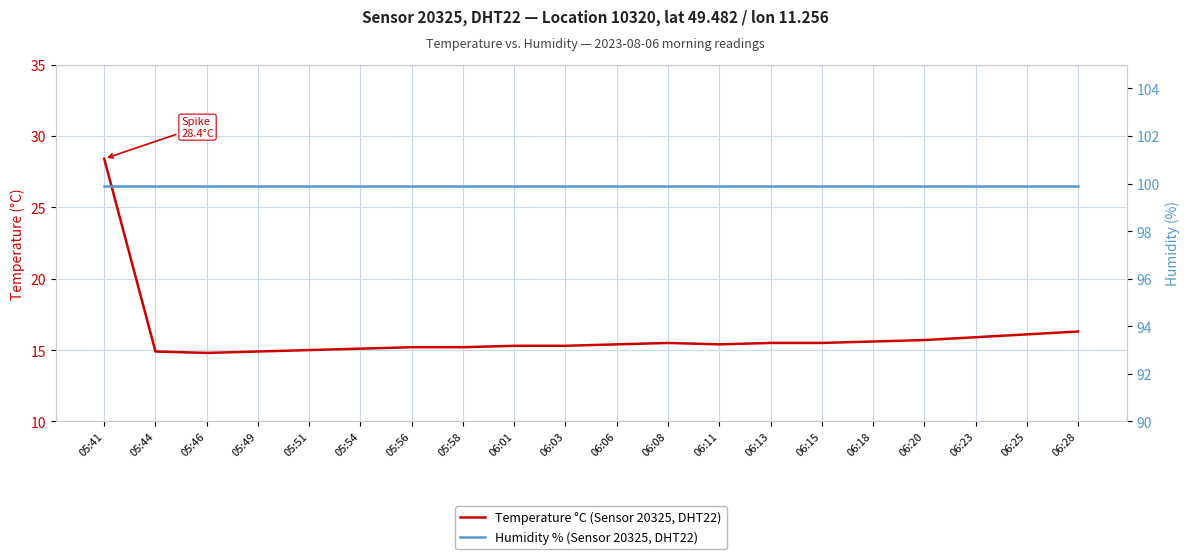

What is the maximum value shown in the chart?

99.9